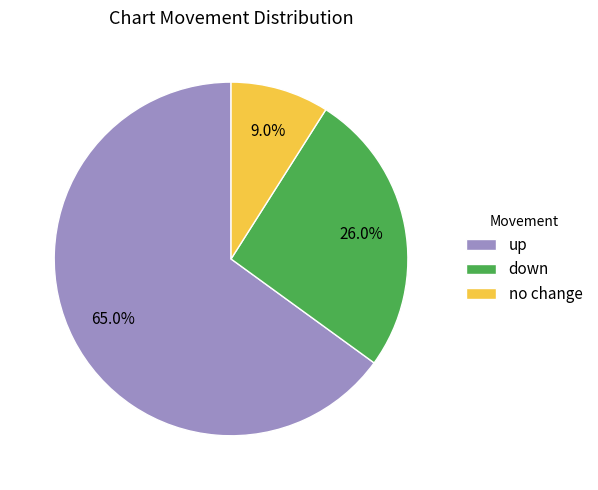

What percentage is the up slice, to the nearest percent?

65%